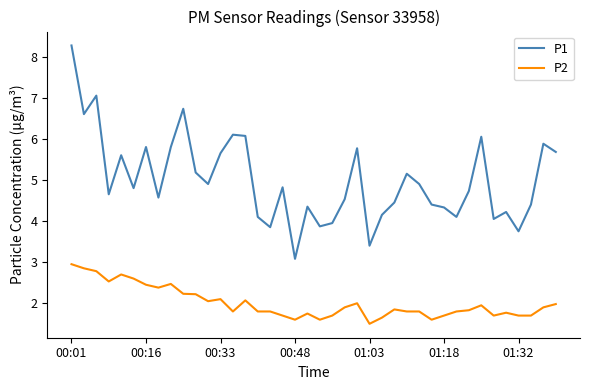

How many lines are shown in the chart?

2